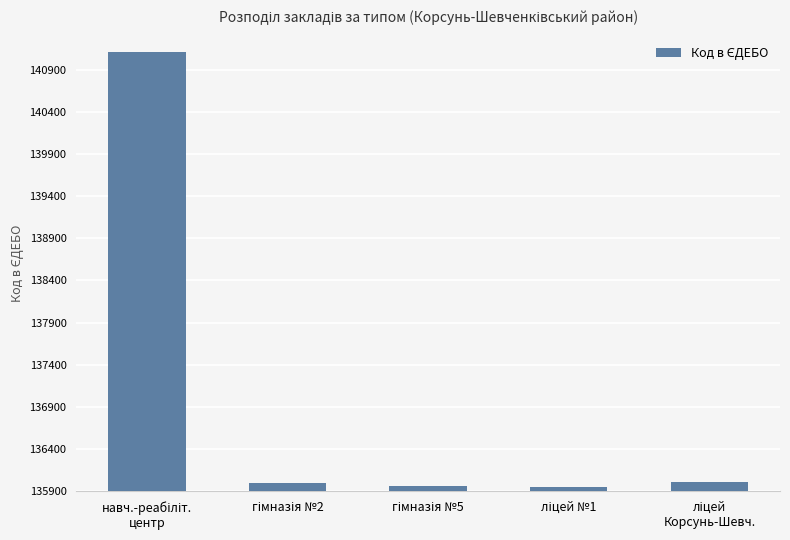

What is the minimum value shown in the chart?

135956